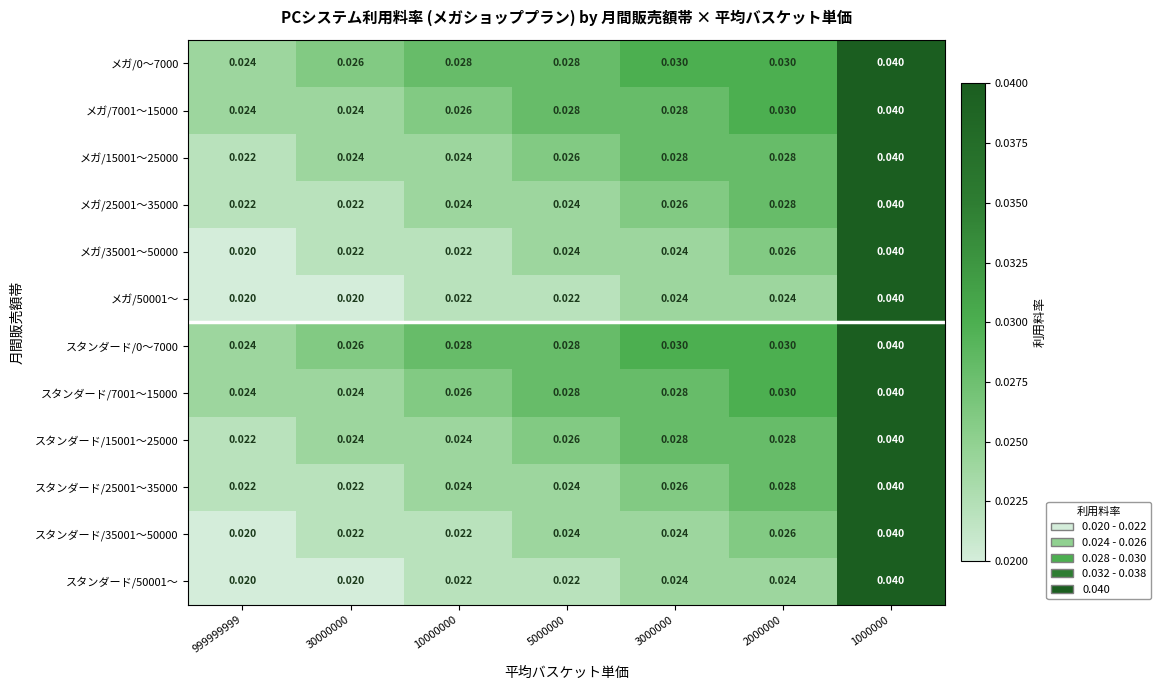

Is the value of スタンダード/15001～25000 at 1000000 greater than the value of メガ/25001～35000 at 5000000?

Yes